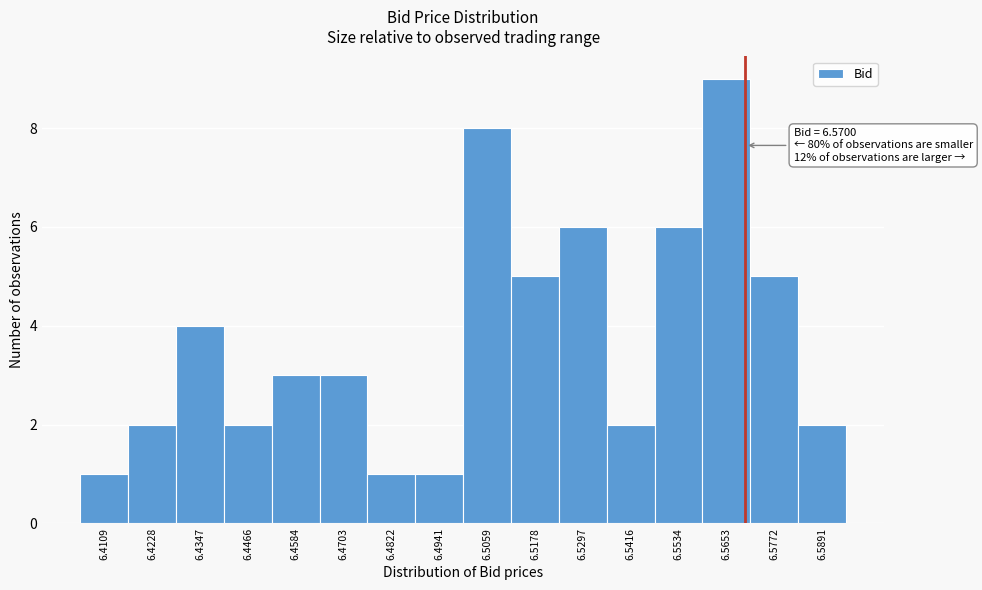

Which range on the x-axis has the tallest bar?

6.560 to 6.572